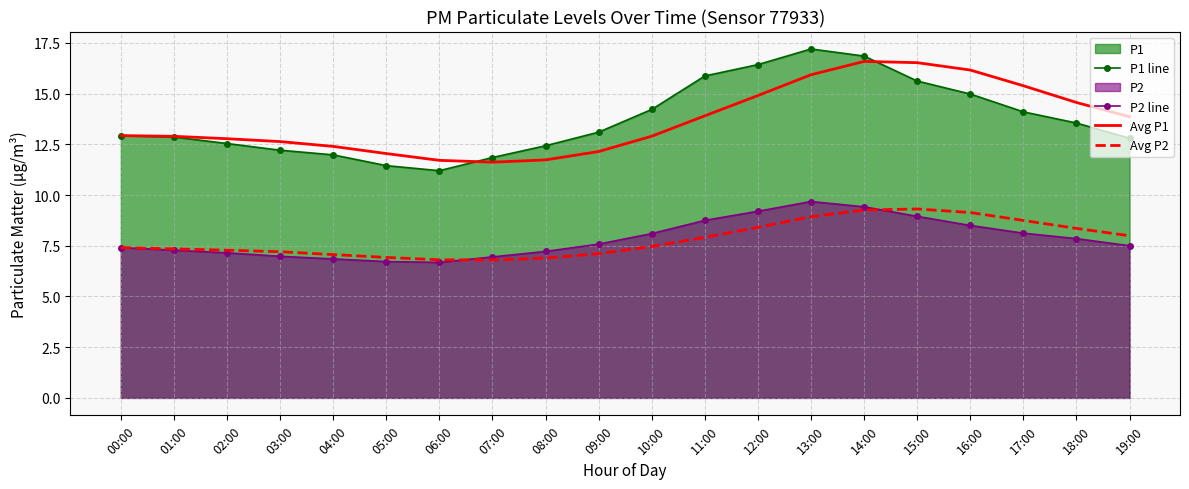

What position from the left is 06:00?

7